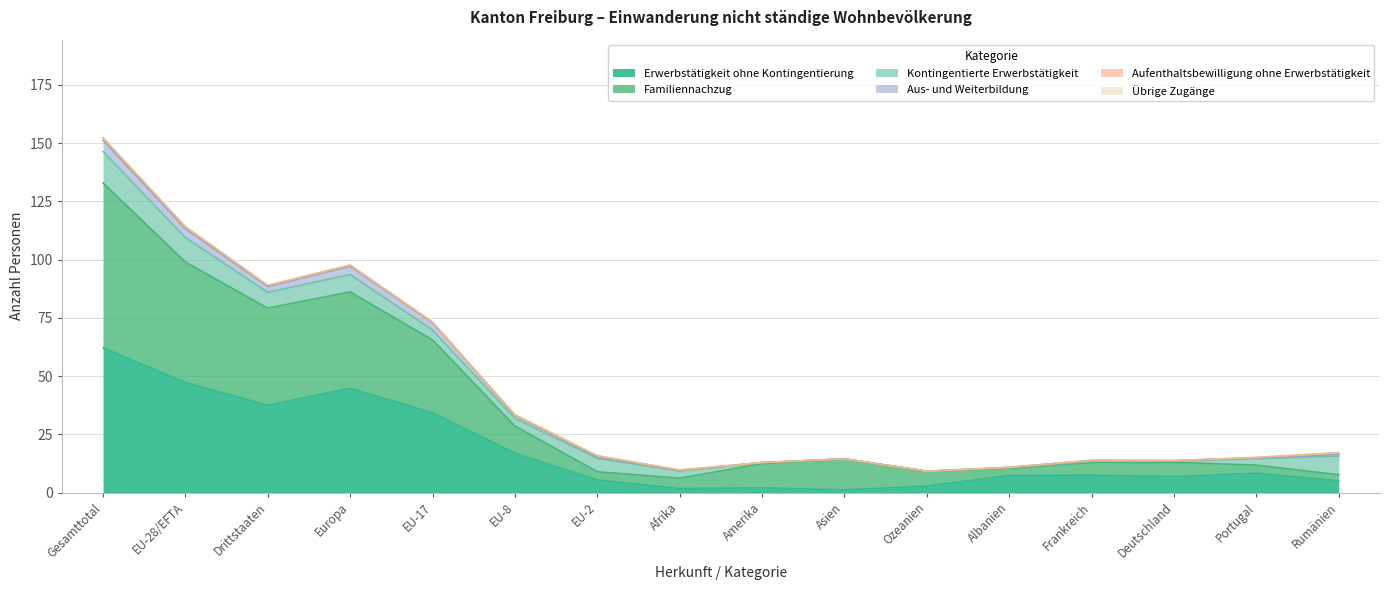

What is the value of the Aufenthaltsbewilligung ohne Erwerbstätigkeit point at the 16th from the left?

1